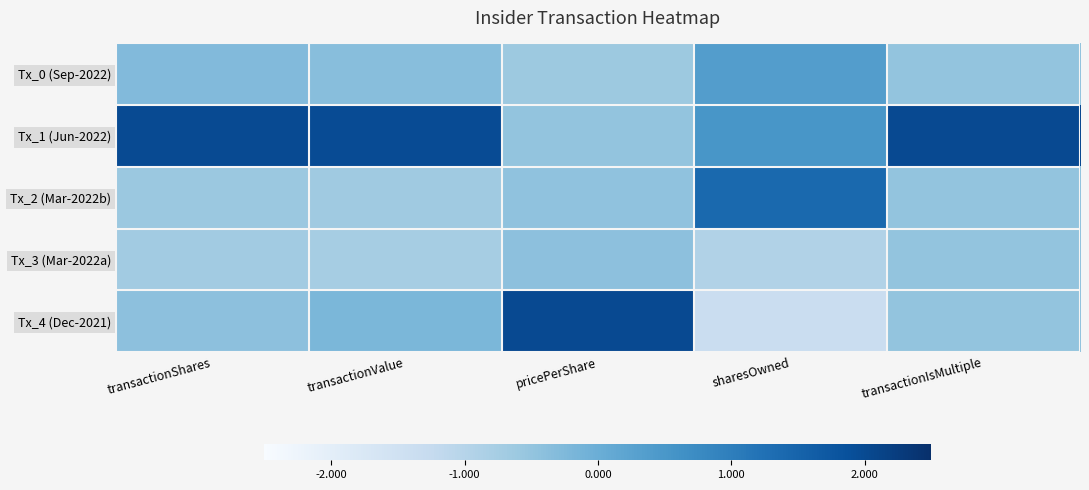

Reading right to left, transcribe all the data shown in this chart.

Tx_0 (Sep-2022): transactionIsMultiple=-0.5	sharesOwned=0.4	pricePerShare=-0.6	transactionValue=-0.4	transactionShares=-0.3
Tx_1 (Jun-2022): transactionIsMultiple=2.0	sharesOwned=0.5	pricePerShare=-0.5	transactionValue=2.0	transactionShares=2.0
Tx_2 (Mar-2022b): transactionIsMultiple=-0.5	sharesOwned=1.4	pricePerShare=-0.5	transactionValue=-0.7	transactionShares=-0.6
Tx_3 (Mar-2022a): transactionIsMultiple=-0.5	sharesOwned=-0.9	pricePerShare=-0.4	transactionValue=-0.7	transactionShares=-0.7
Tx_4 (Dec-2021): transactionIsMultiple=-0.5	sharesOwned=-1.3	pricePerShare=2.0	transactionValue=-0.2	transactionShares=-0.4